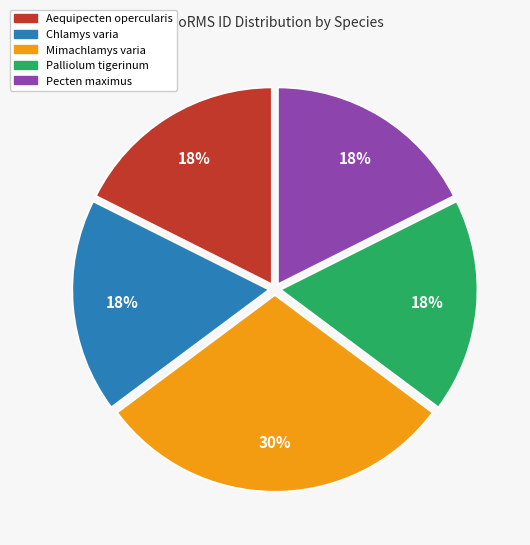

To the nearest percent, what percentage of the pie is Chlamys varia?

18%